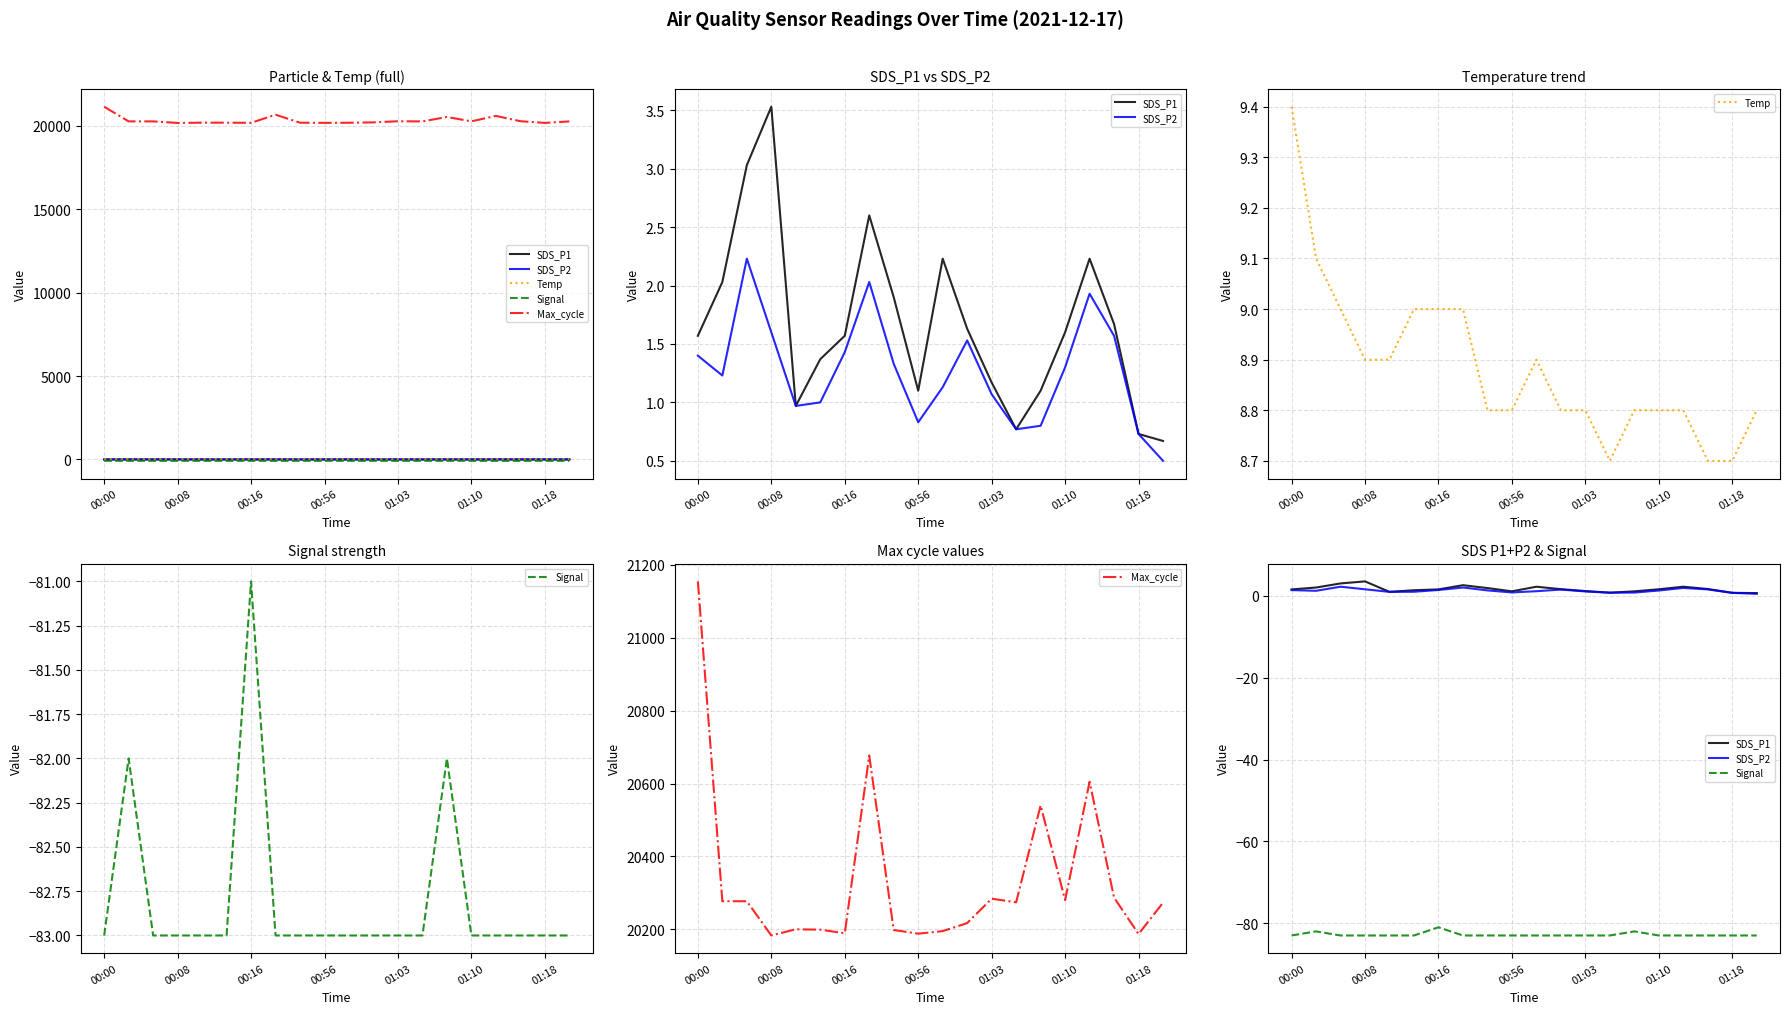

The SDS_P2 series shows 1.1 at 10. True or false?

True